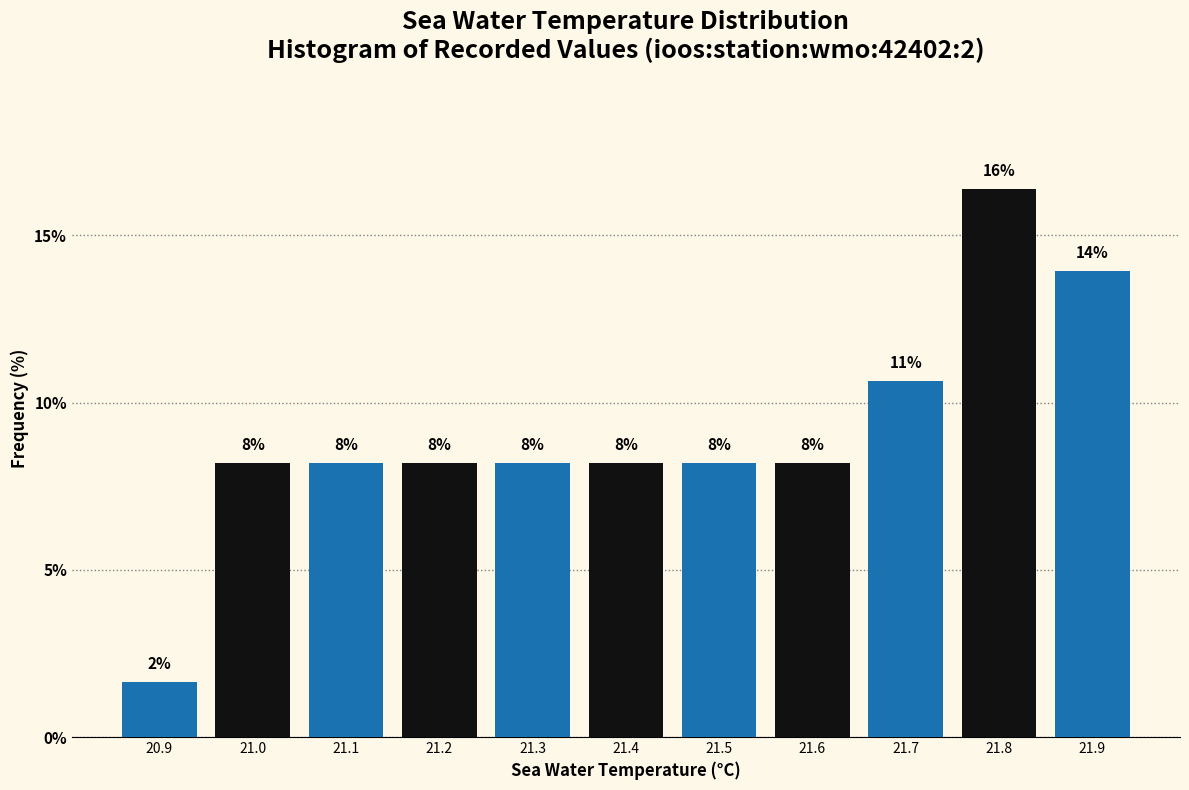

How many bars are there in total?

11